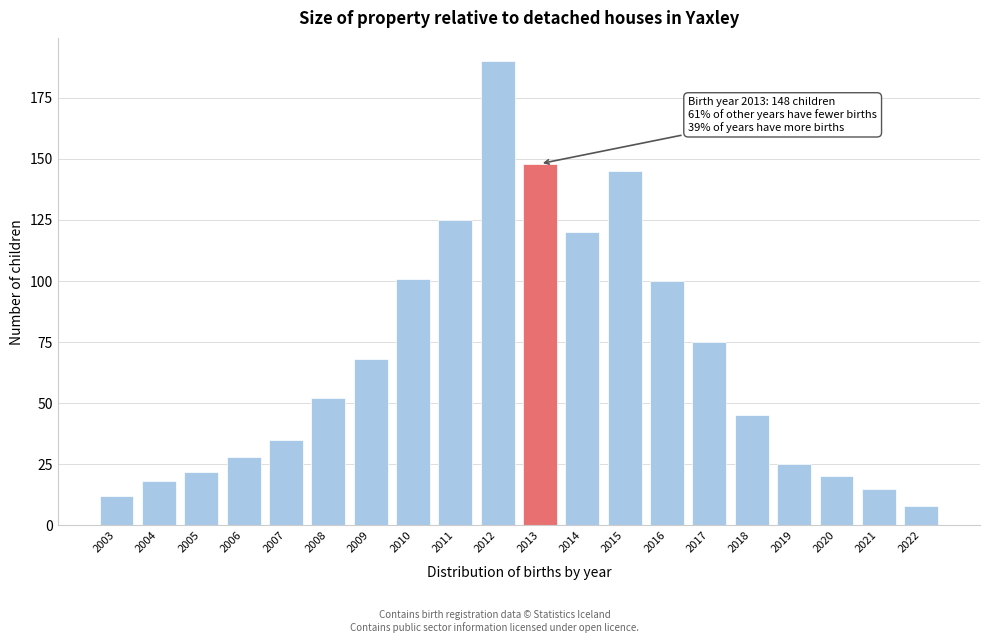

Reading left to right, transcribe all the data shown in this chart.

12	18	22	28	35	52	68	101	125	190	148	120	145	100	75	45	25	20	15	8